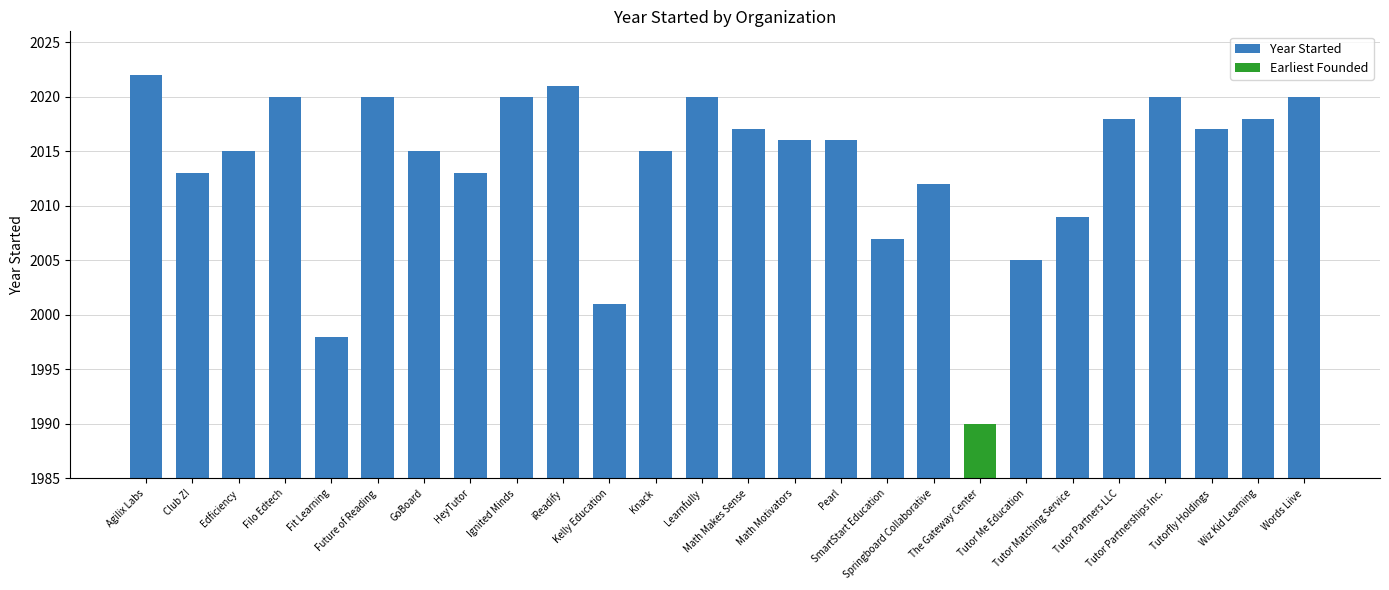

What is the sum of all values?

52358